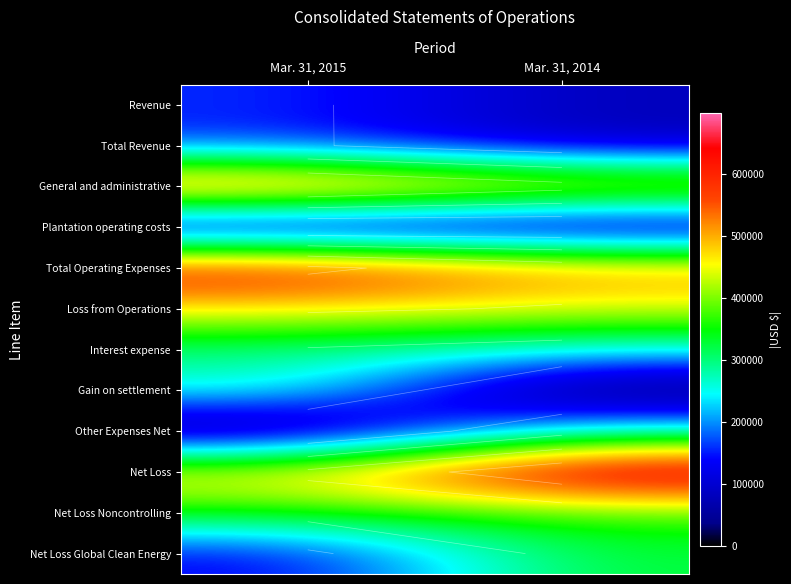

Is the value of Loss from Operations at Mar. 31, 2015 greater than the value of Gain on settlement at Mar. 31, 2015?

Yes